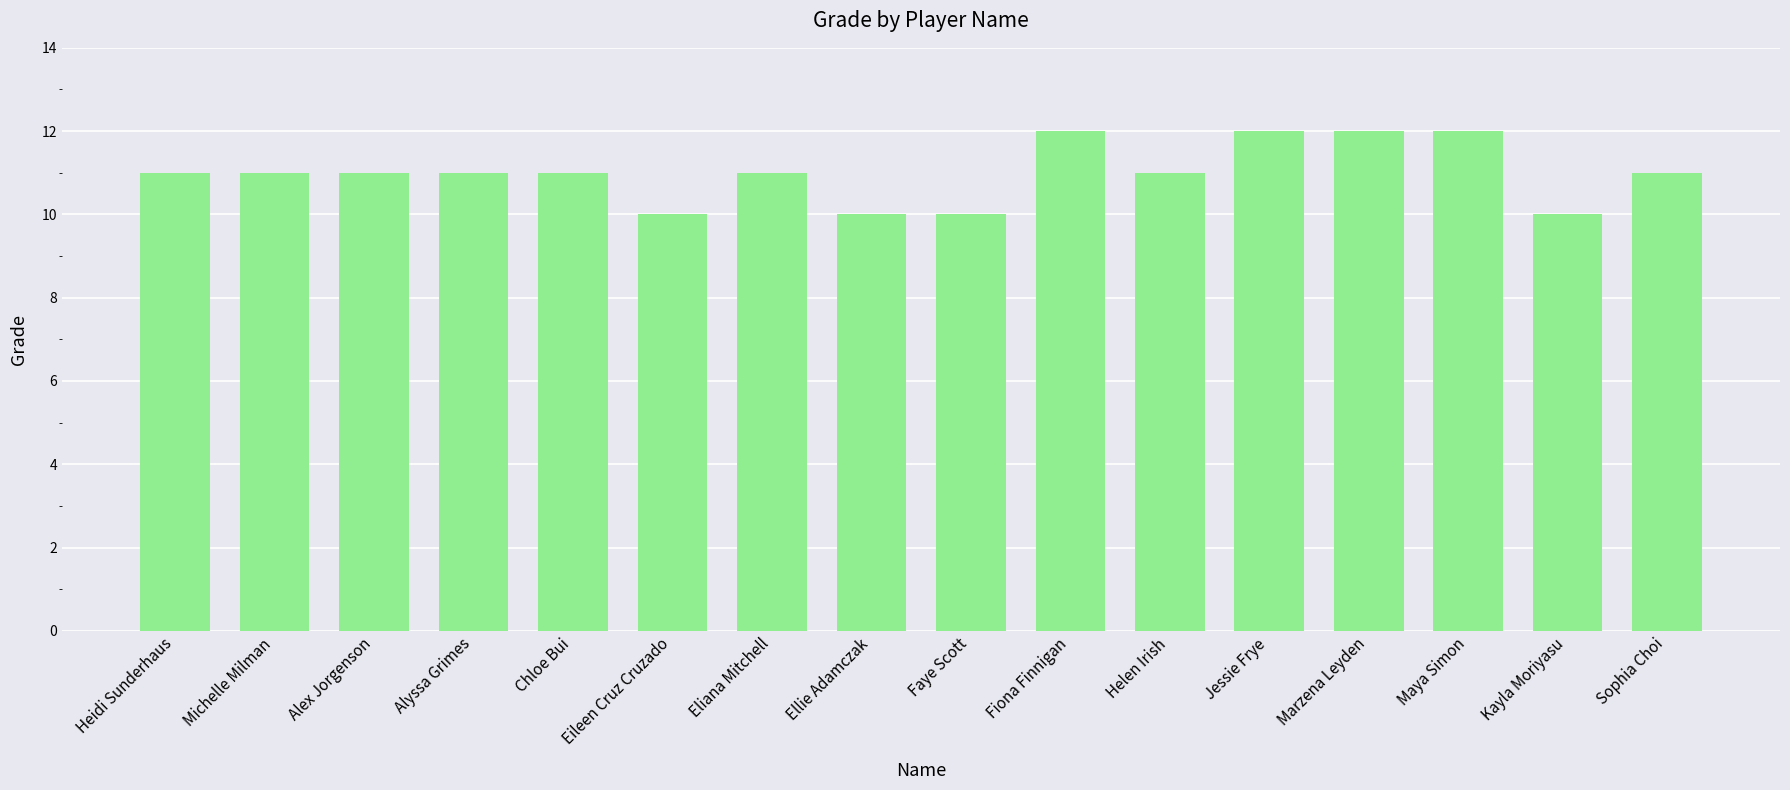

What is the average value?

11